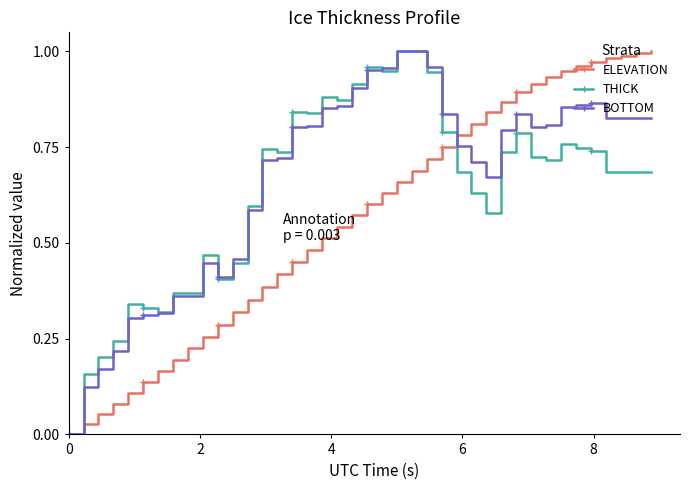

Reading left to right, what are all the values shown in this chart?

ELEVATION: 0.0	0.0	0.1	0.1	0.1	0.1	0.2	0.2	0.2	0.3	0.3	0.3	0.4	0.4	0.4	0.5	0.5	0.5	0.5	0.6	0.6	0.6	0.7	0.7	0.7	0.7	0.8	0.8	0.8	0.9	0.9	0.9	0.9	0.9	1.0	1.0	1.0	1.0	1.0	1.0
THICK: 0.0	0.2	0.2	0.2	0.3	0.3	0.3	0.4	0.4	0.5	0.4	0.4	0.6	0.7	0.7	0.8	0.8	0.9	0.9	0.9	1.0	0.9	1.0	1.0	0.9	0.8	0.7	0.6	0.6	0.7	0.8	0.7	0.7	0.8	0.7	0.7	0.7	0.7	0.7	0.7
BOTTOM: 0.0	0.1	0.2	0.2	0.3	0.3	0.3	0.4	0.4	0.4	0.4	0.5	0.6	0.7	0.7	0.8	0.8	0.9	0.9	0.9	1.0	1.0	1.0	1.0	1.0	0.8	0.8	0.7	0.7	0.8	0.8	0.8	0.8	0.9	0.9	0.9	0.8	0.8	0.8	0.8